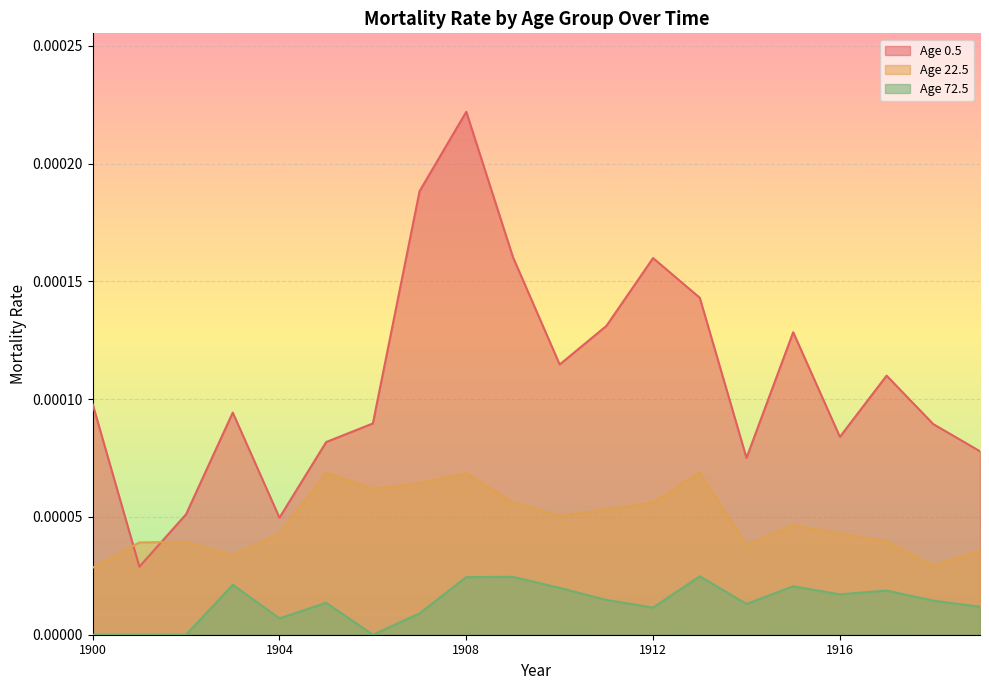

Rank the series by their maximum value, from lowest to highest.

Age 72.5, Age 22.5, Age 0.5